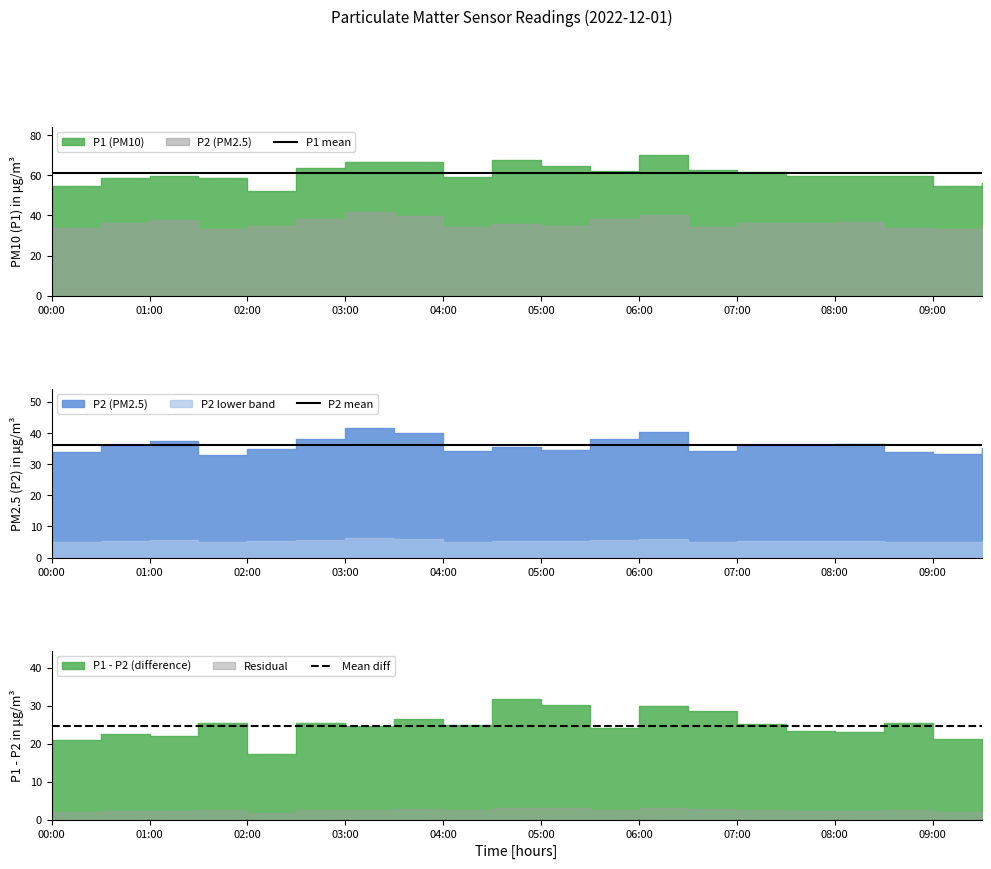

What is the sum of the P2 mean values at 08:00 and 05:00?

72.4